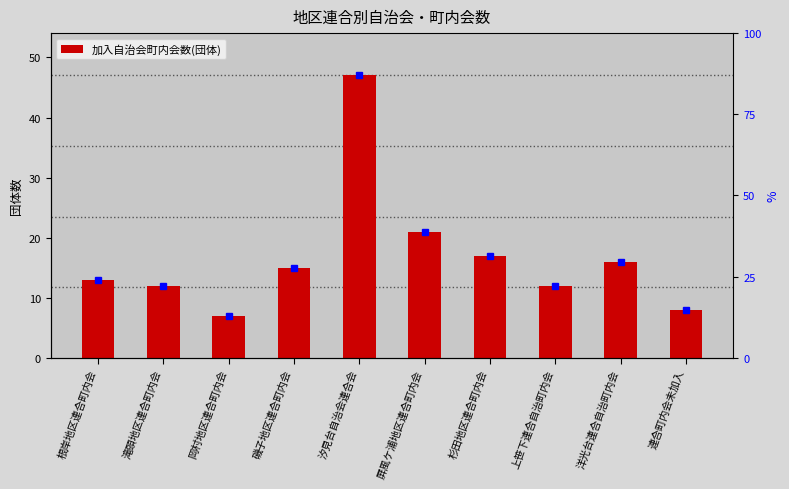

Where does the data first go above 15?

汐見台自治会連合会